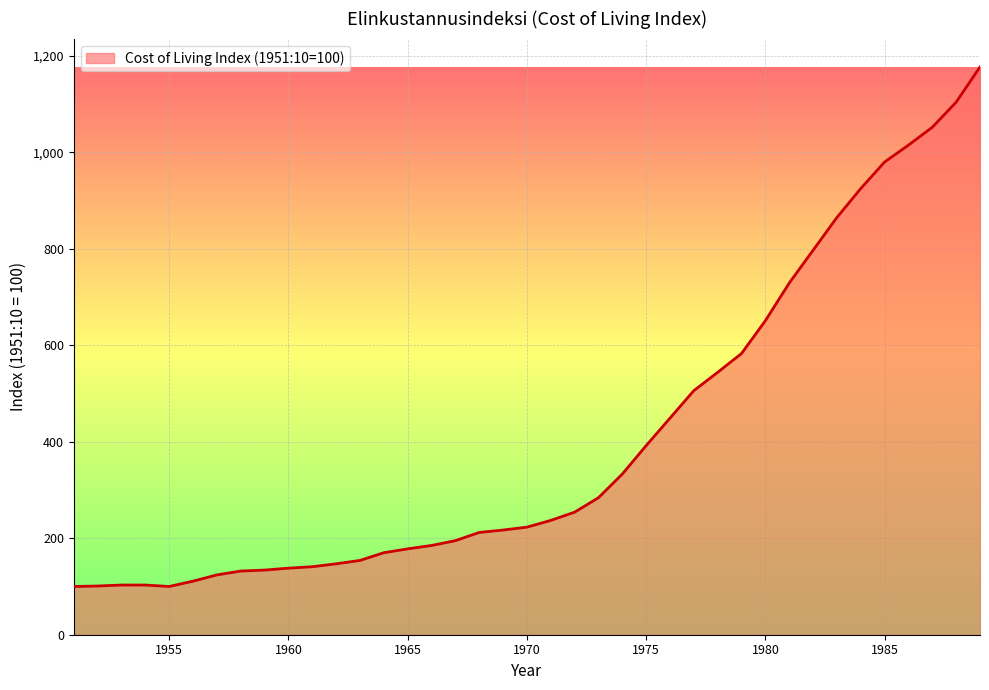

What is the difference between the maximum and minimum values?

1077